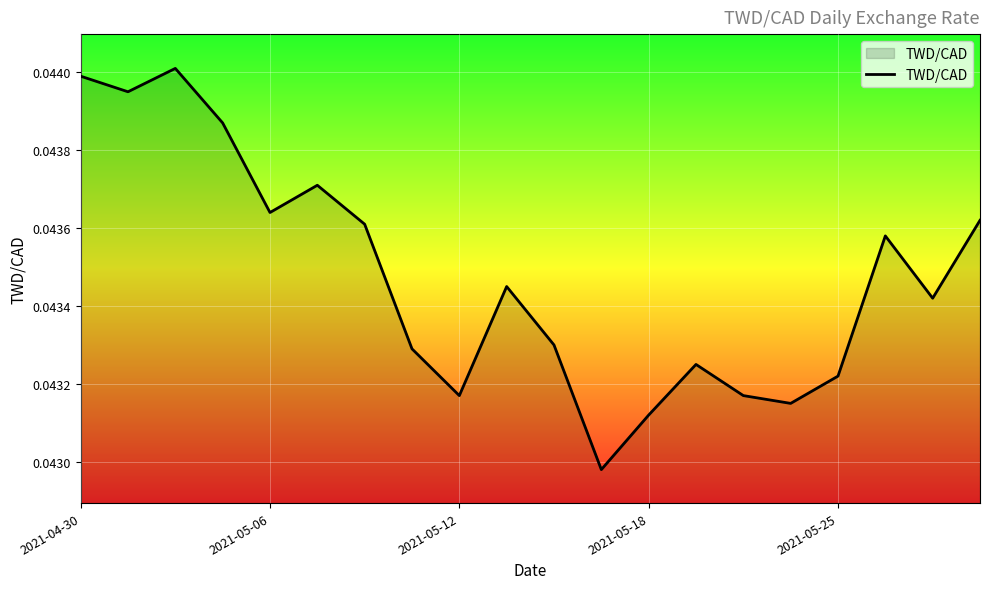

How many lines are shown in the chart?

1